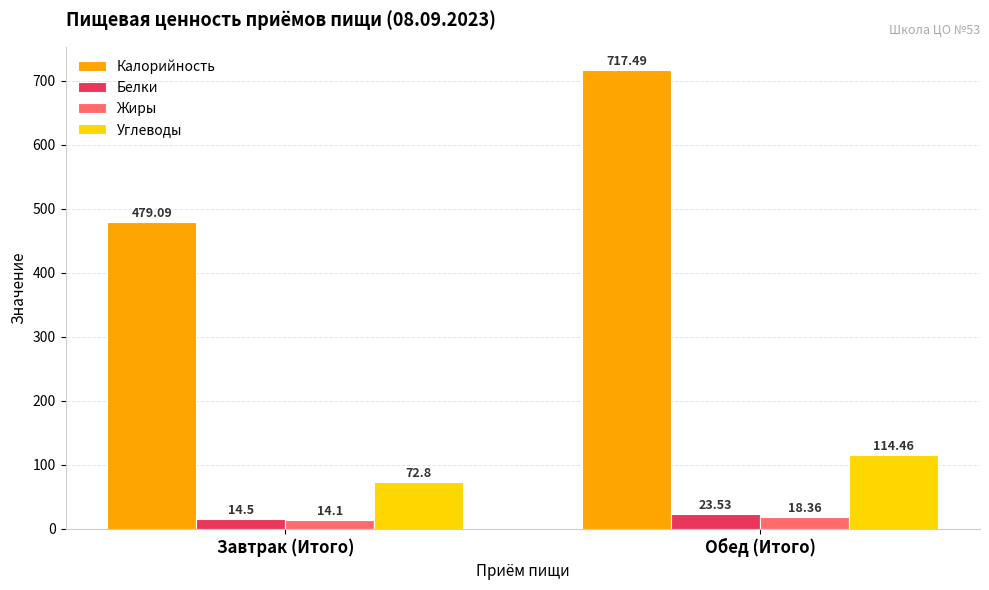

What is the total value across all series at Завтрак (Итого)?

580.5